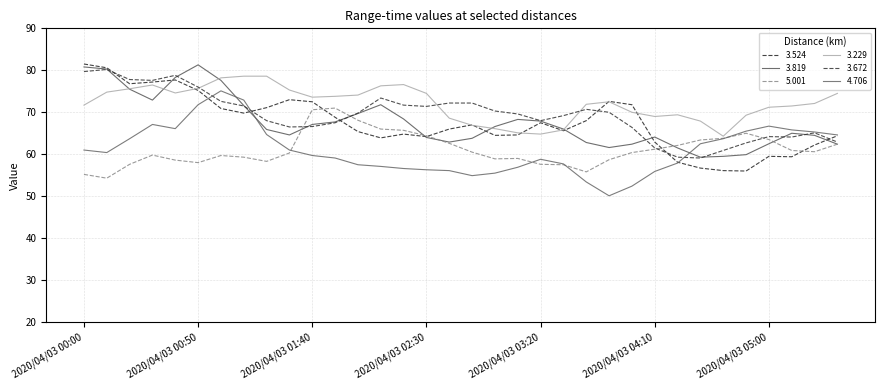

Is this an area chart (filled region under the line)?

No